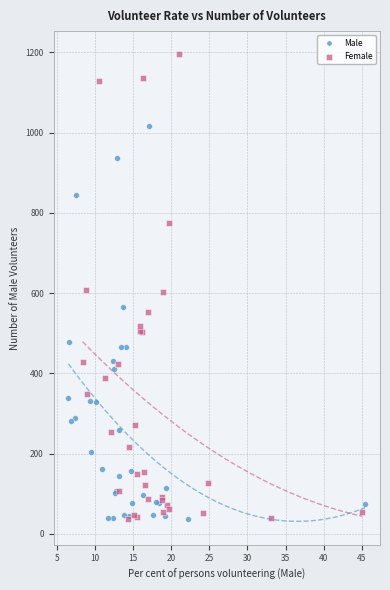

Which series contains the highest Y value?

Female